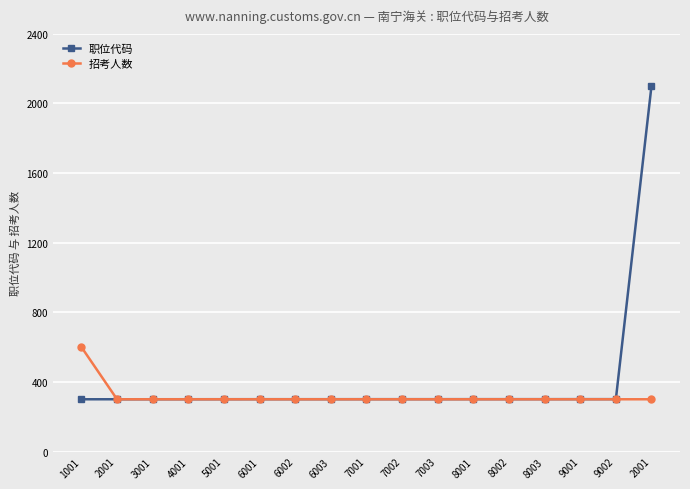

What is the maximum value shown in the chart?

2100.0